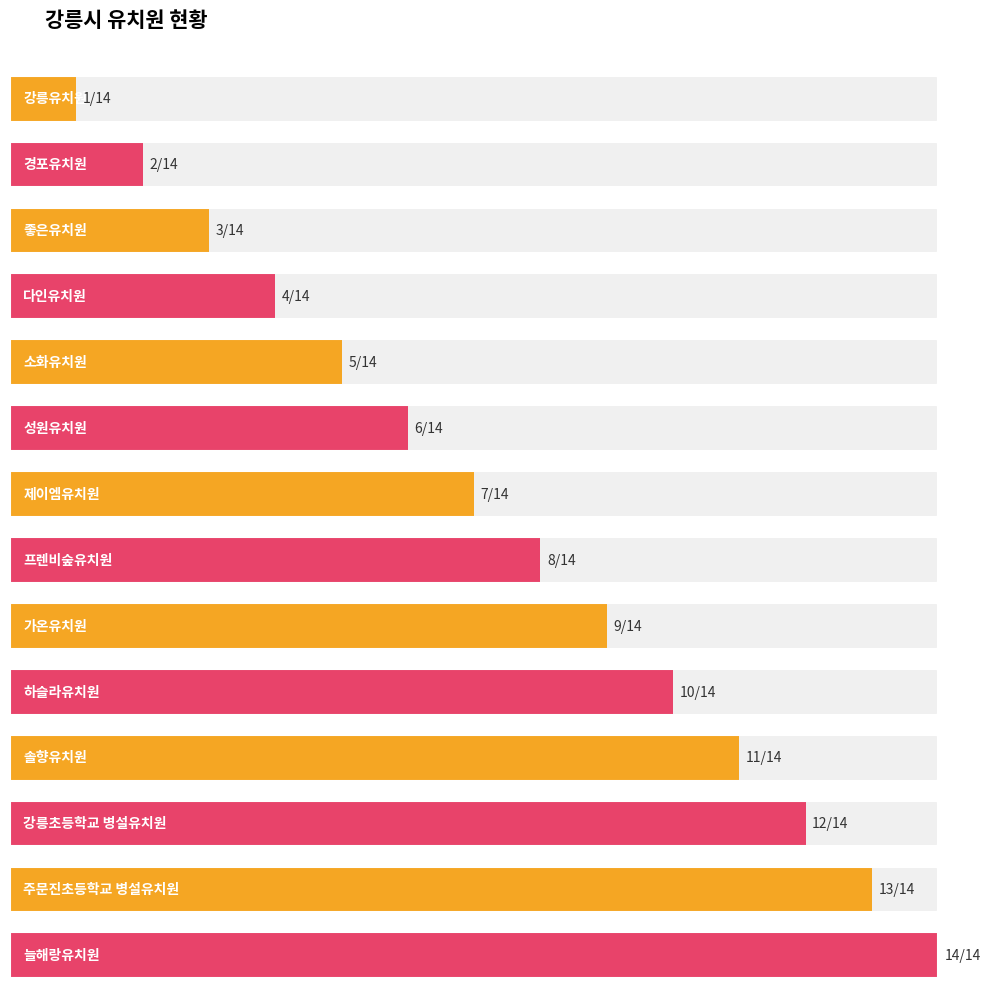

Rank the categories by value from highest to lowest.

늘해랑유치원, 주문진초등학교 병설유치원, 강릉초등학교 병설유치원, 솔향유치원, 하슬라유치원, 가온유치원, 프렌비숲유치원, 제이엠유치원, 성원유치원, 소화유치원, 다인유치원, 좋은유치원, 경포유치원, 강릉유치원